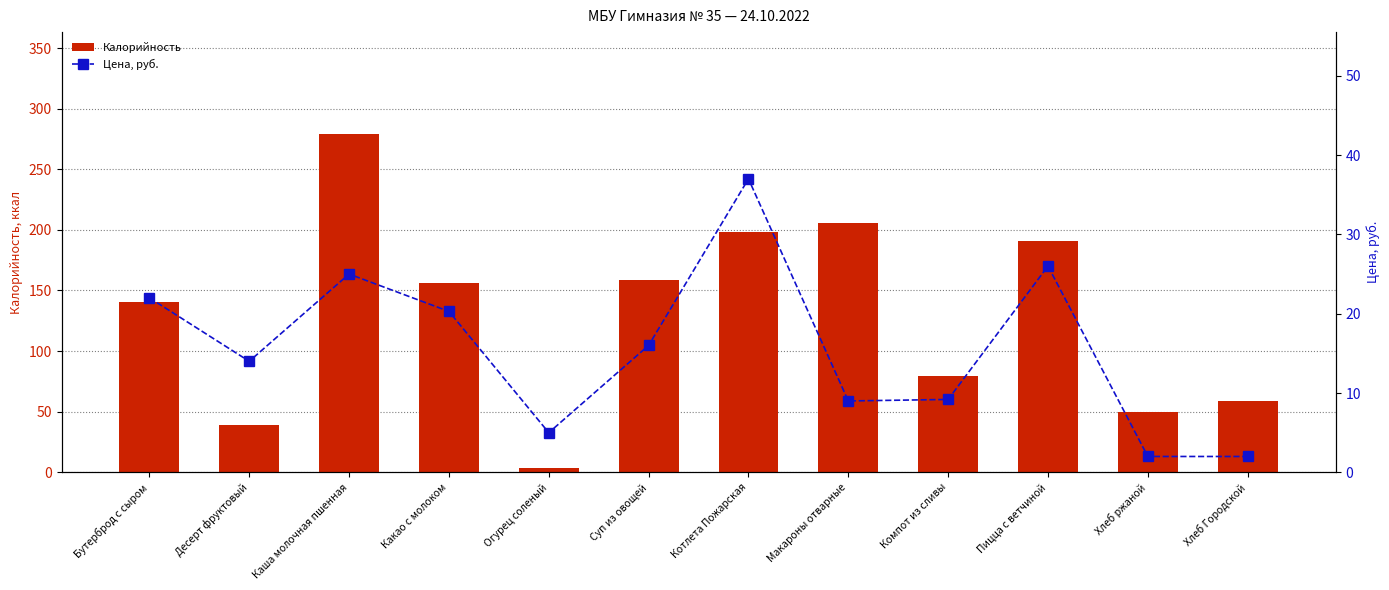

Is it true that Цена, руб. equals 10.6 at Бутерброд с сыром?

False